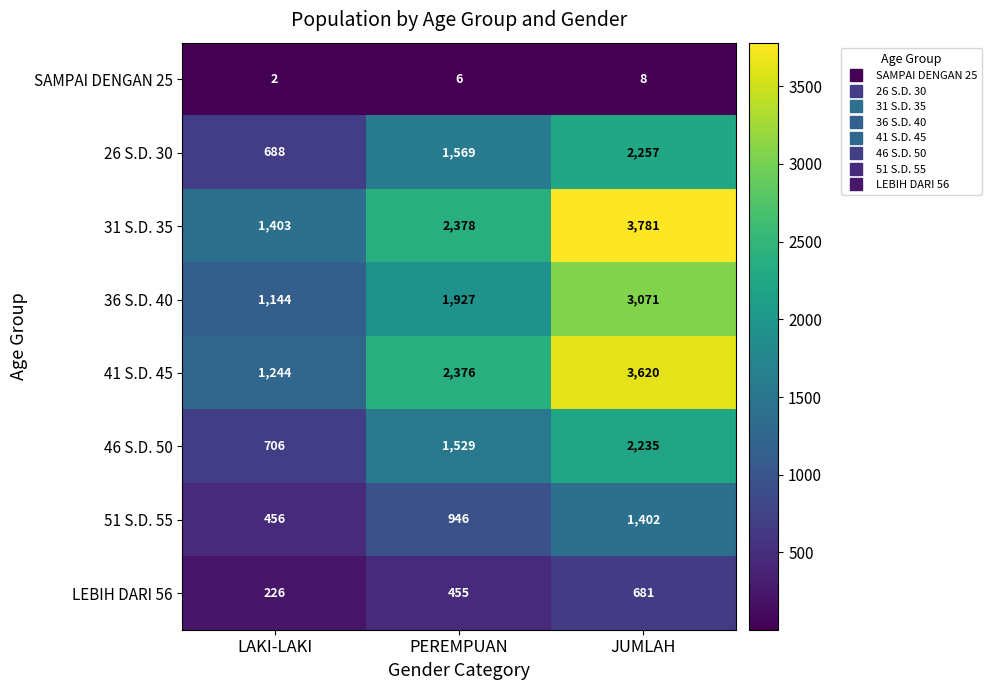

Which category has the lowest value in the 46 S.D. 50 series?

LAKI-LAKI